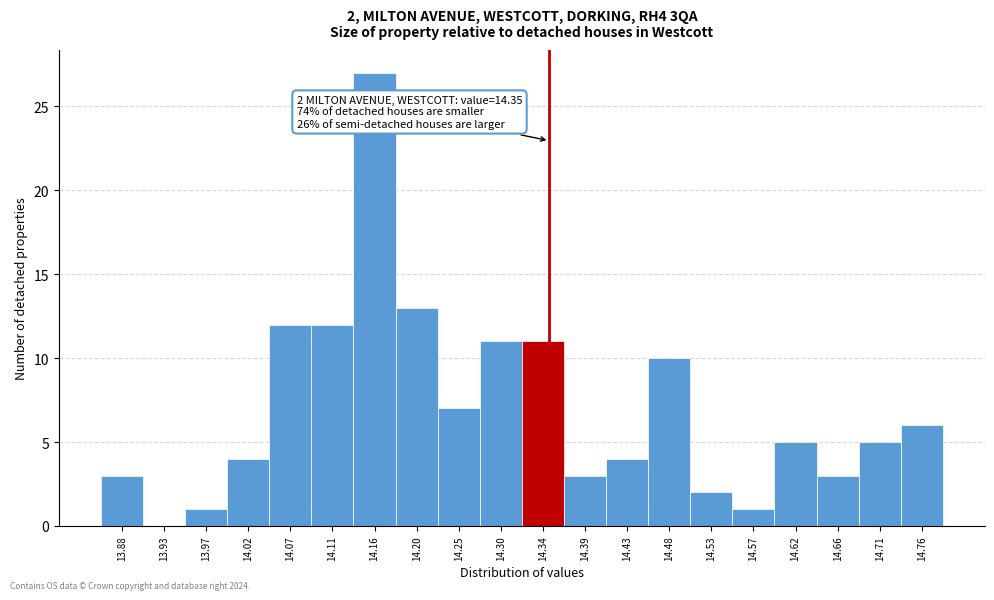

Over which range of the x-axis is the bar tallest?

14.136 to 14.182